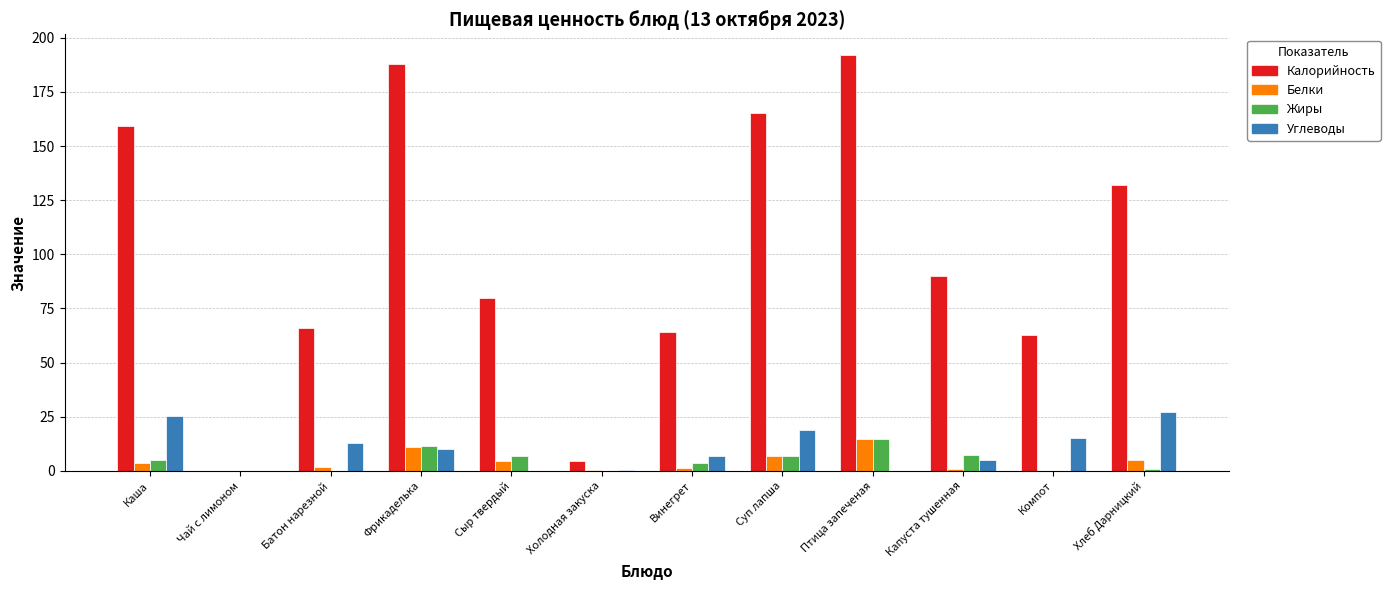

Is the value of Углеводы at Фрикаделька greater than the value of Калорийность at Фрикаделька?

No